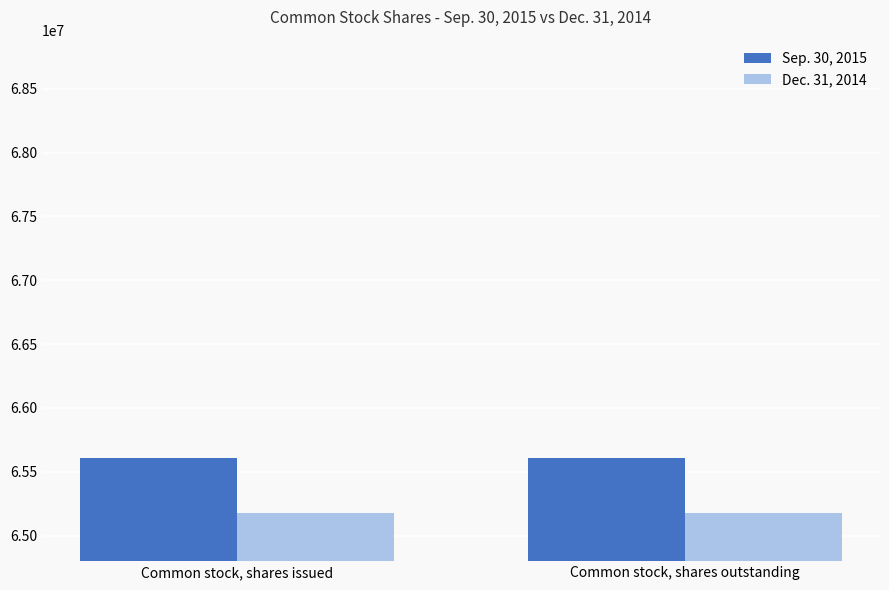

What value does the Sep. 30, 2015 series have at Common stock, shares outstanding?

65604533